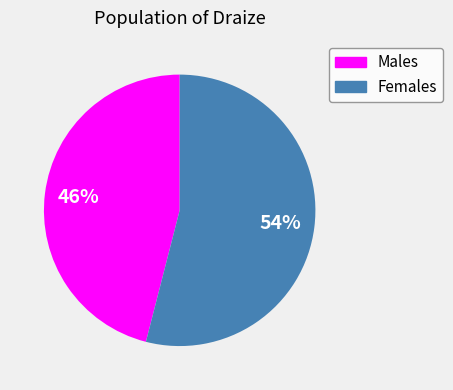

To the nearest percent, what is the average slice percentage?

50%